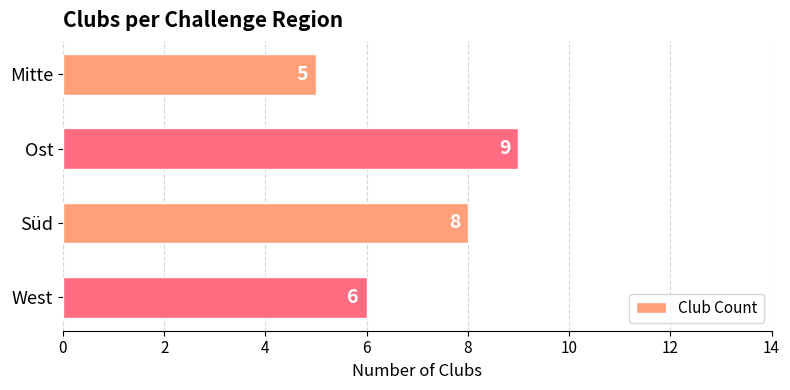

List the labels in order of value, smallest first.

Mitte, West, Süd, Ost